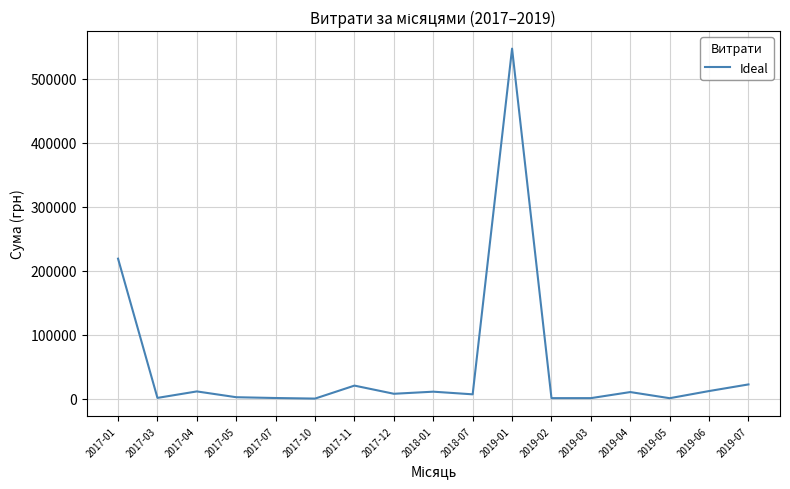

What is the greatest value displayed?

546929.7